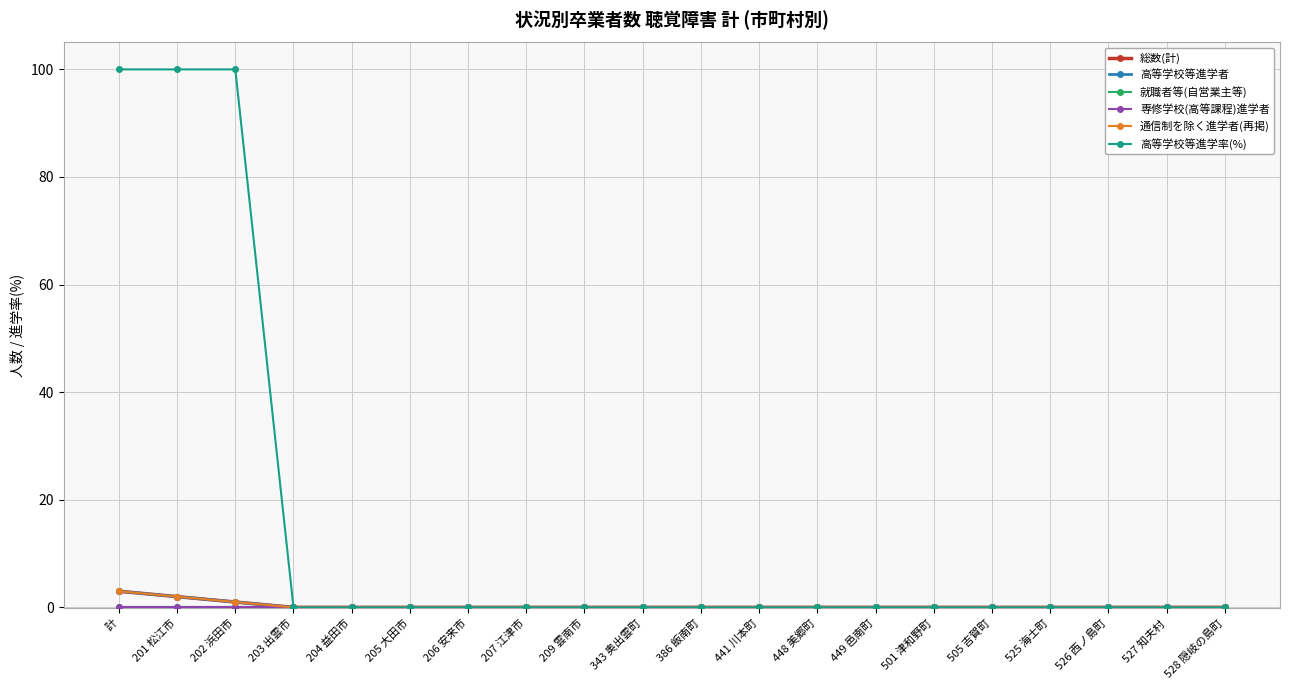

Is this an area chart (filled region under the line)?

No